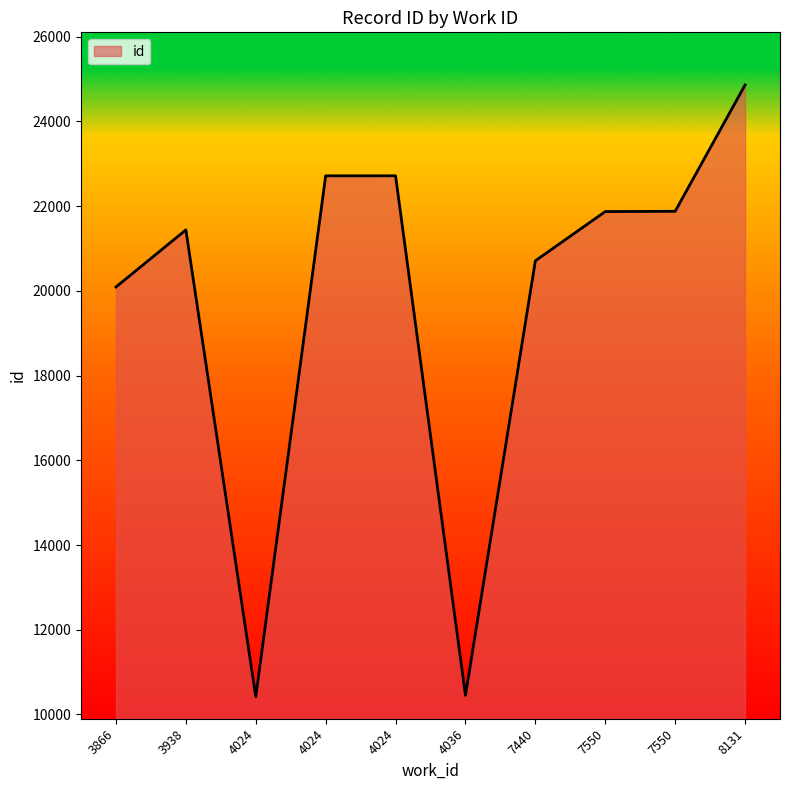

How many lines are shown in the chart?

1